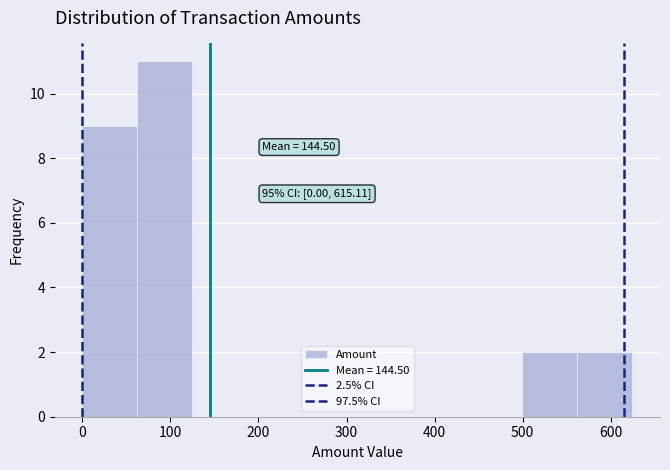

Which range on the x-axis has the tallest bar?

60 to 120